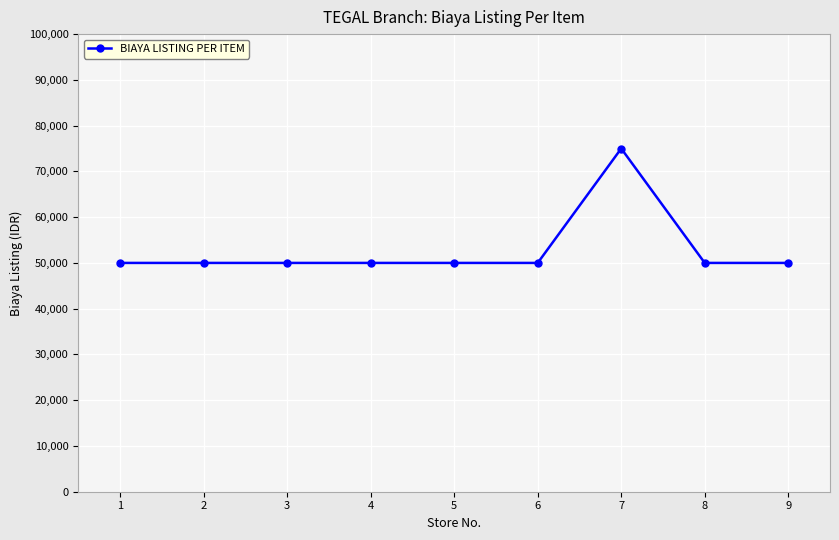

How many data points are above 50000?

1